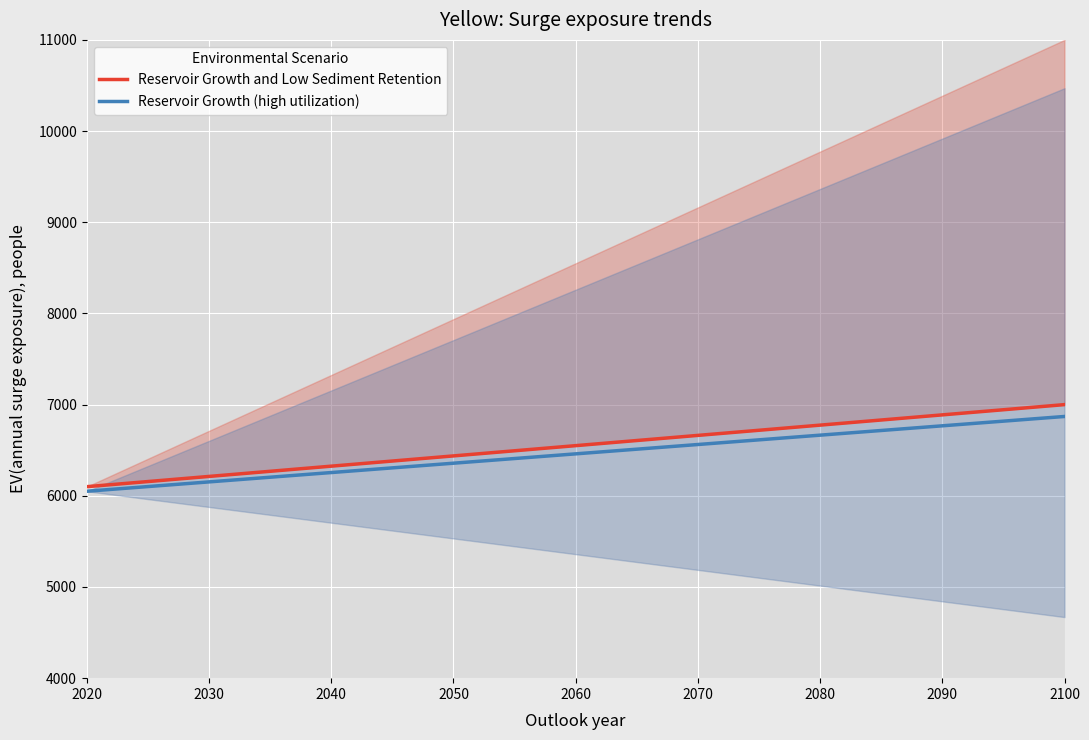

What is the lowest value of the Reservoir Growth (high utilization) series?

6050.0